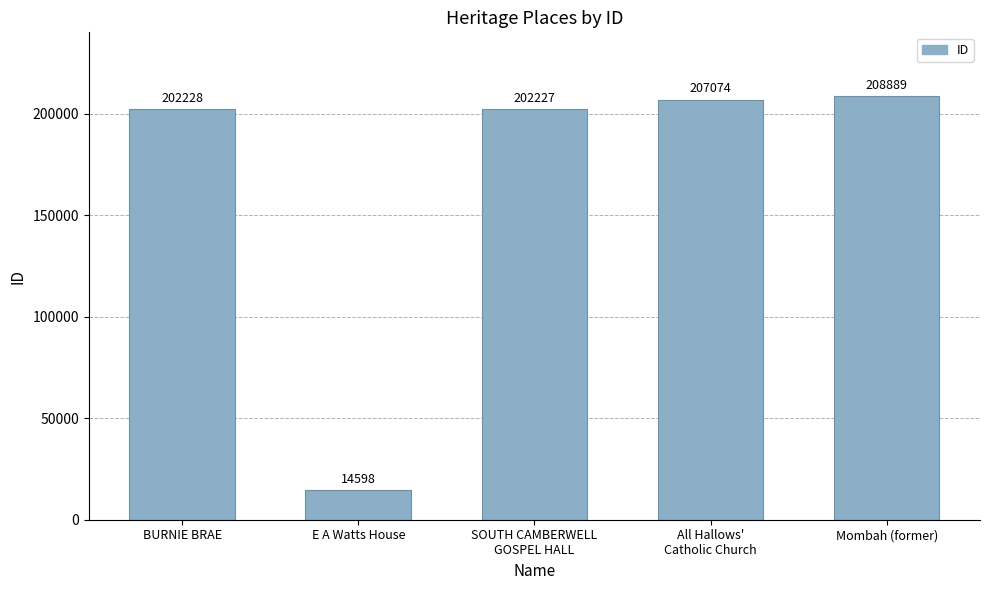

Does the chart contain any negative values?

No